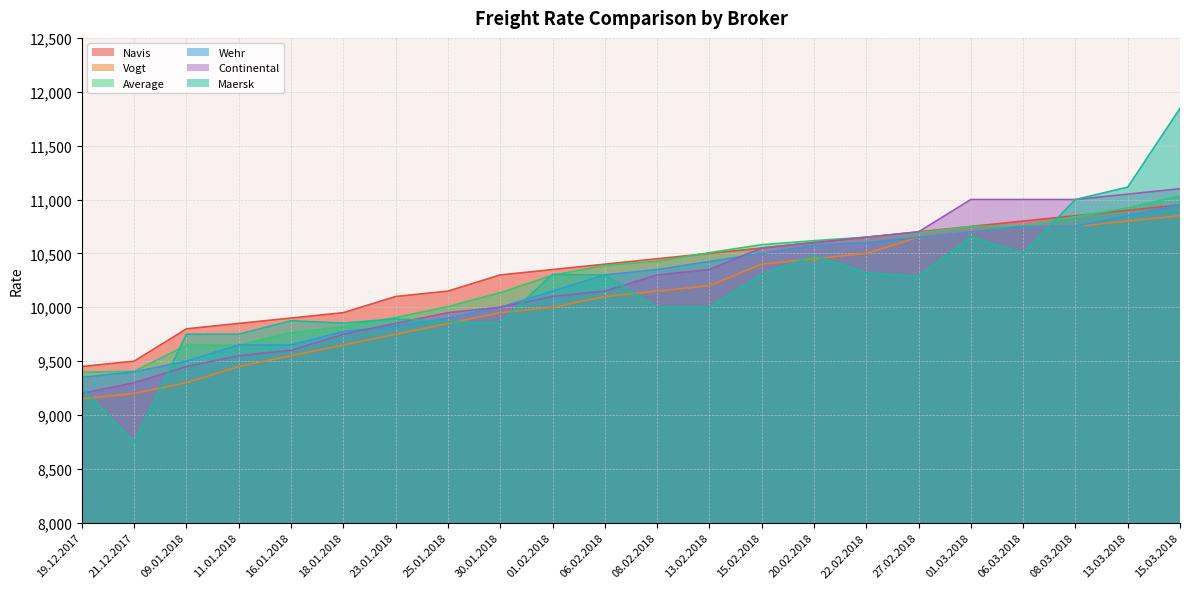

What is the value of the Navis point at the 9th from the left?

10300